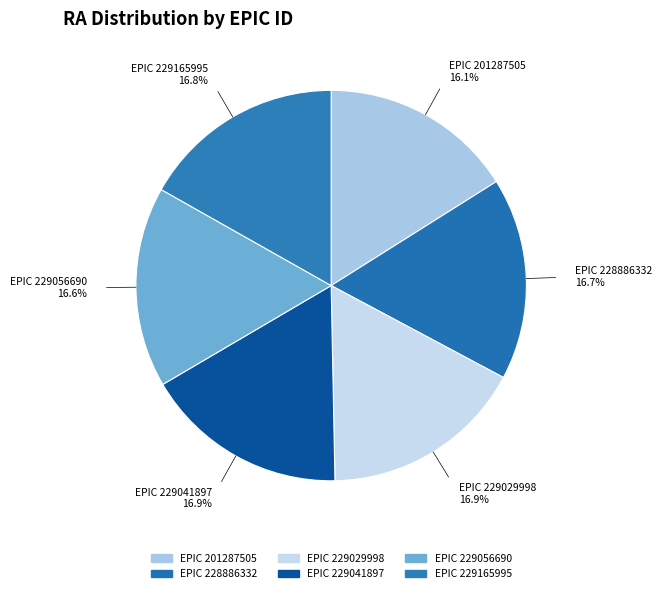

Approximately how many times larger is the value at EPIC 229056690 compared to EPIC 201287505?

1.0